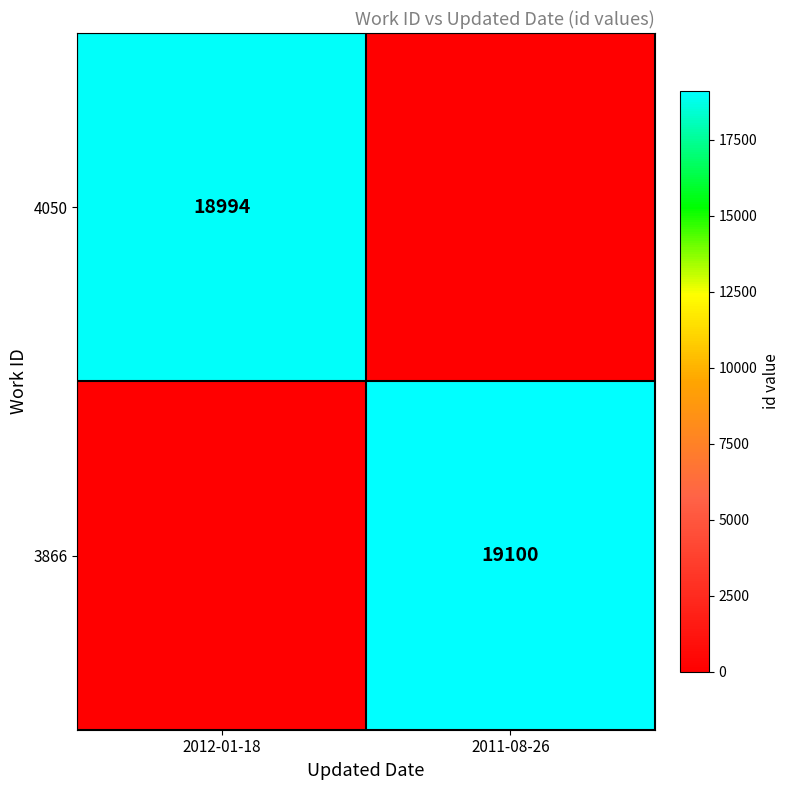

The value of 3866 at 2011-08-26 is 19100. True or false?

True